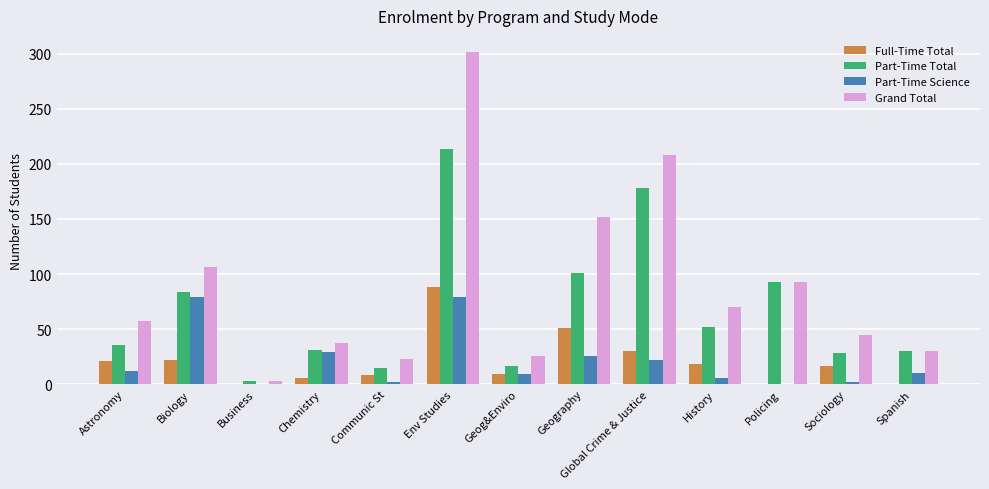

What is the sum of the Part-Time Science values at History and Astronomy?

18